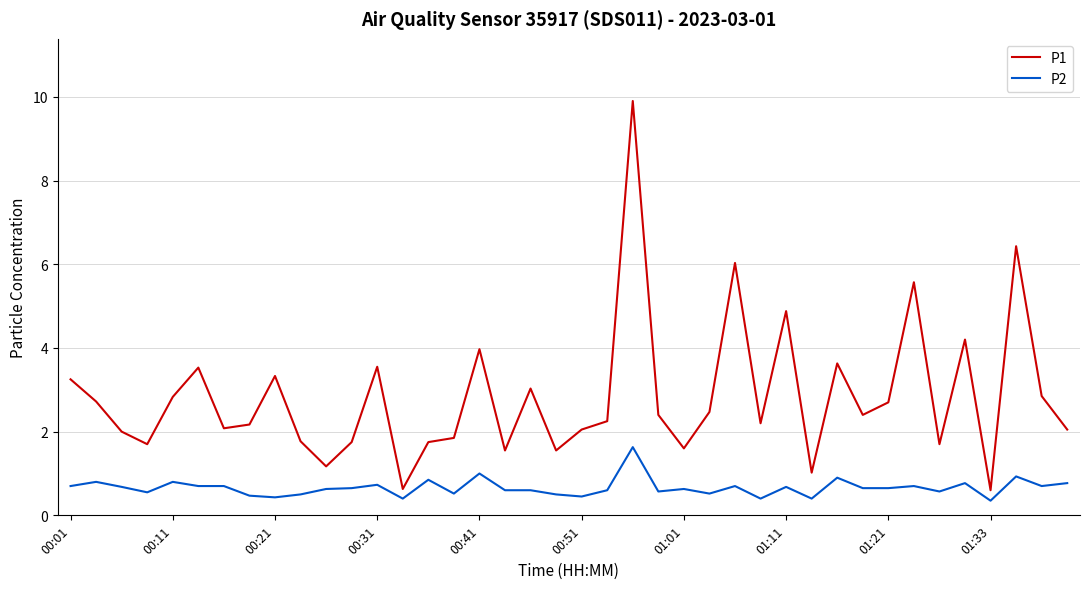

List the series in order of their peak value, lowest first.

P2, P1